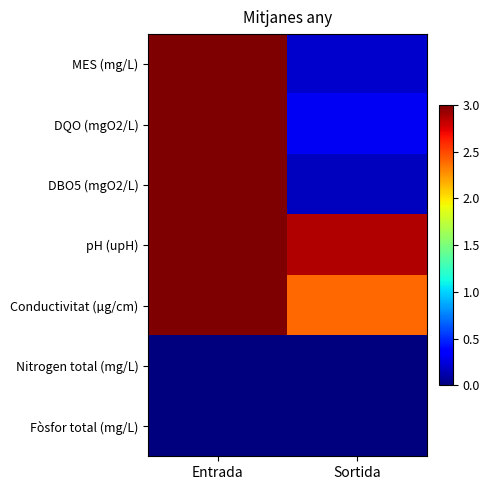

Which series has the largest range (max minus min)?

DBO5 (mgO2/L)